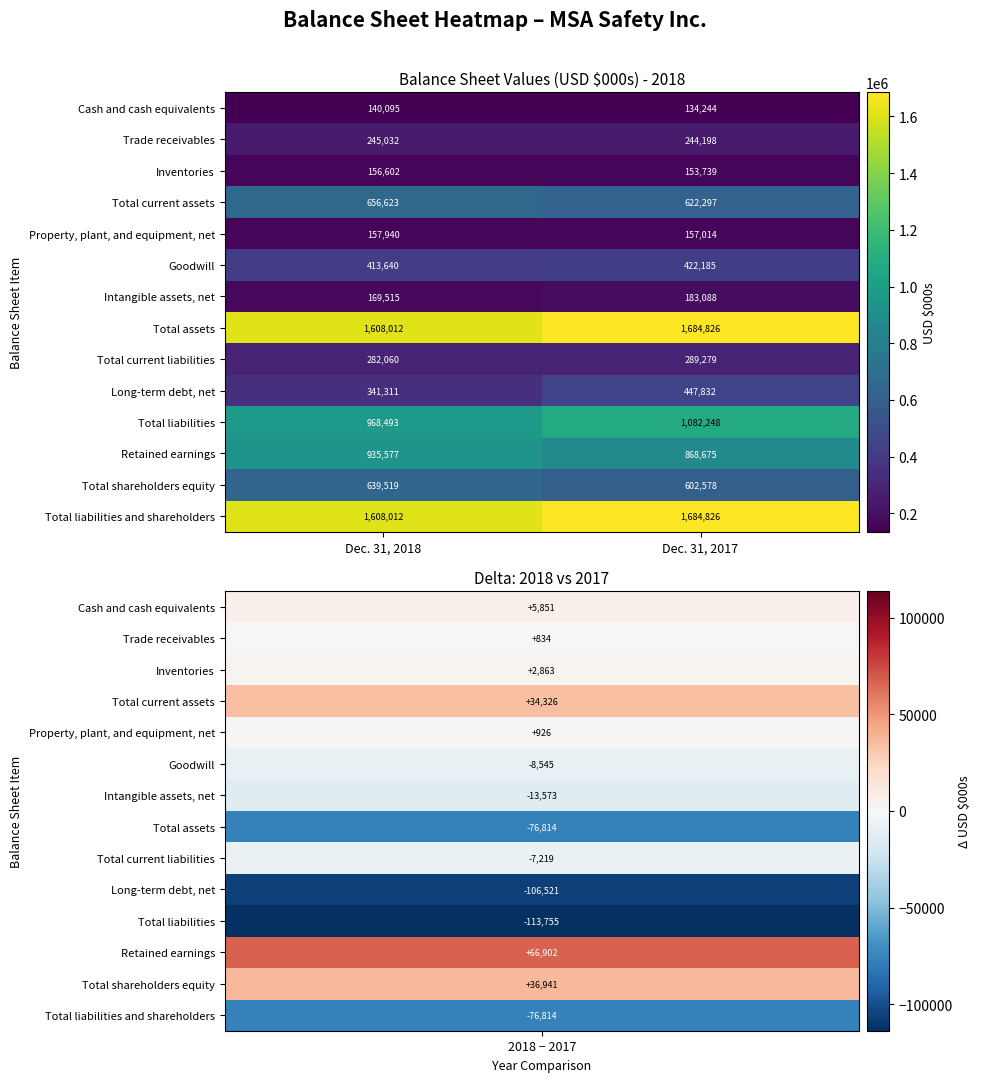

Between Dec. 31, 2018 and Dec. 31, 2017, which series saw the biggest shift?

Total liabilities